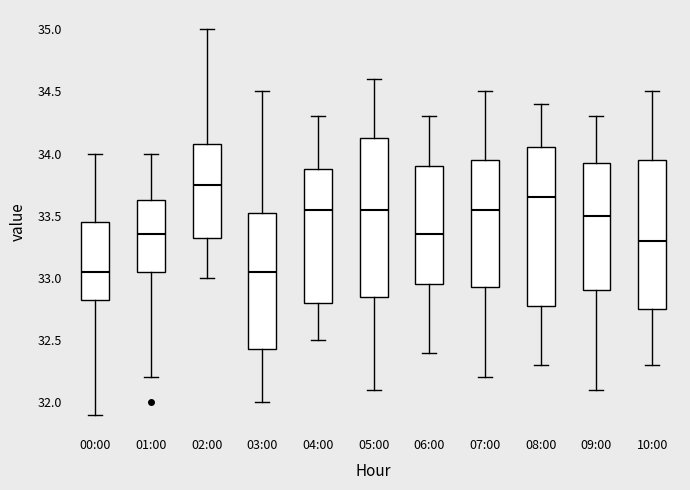

Reading left to right, transcribe this box plot: for each box, give where its median line is, the range the box spans, and where its two whiskers end, as read against the y-axis. The values are not printed on the chart, so give them approximately, as read against the axis.

00:00: median 33.05, box 32.85 to 33.45, whiskers 31.90 to 34.00
01:00: median 33.35, box 33.05 to 33.65, whiskers 32.20 to 34.00
02:00: median 33.75, box 33.35 to 34.10, whiskers 33.00 to 35.00
03:00: median 33.05, box 32.45 to 33.55, whiskers 32.00 to 34.50
04:00: median 33.55, box 32.80 to 33.90, whiskers 32.50 to 34.30
05:00: median 33.55, box 32.85 to 34.15, whiskers 32.10 to 34.60
06:00: median 33.35, box 32.95 to 33.90, whiskers 32.40 to 34.30
07:00: median 33.55, box 32.95 to 33.95, whiskers 32.20 to 34.50
08:00: median 33.65, box 32.80 to 34.05, whiskers 32.30 to 34.40
09:00: median 33.50, box 32.90 to 33.95, whiskers 32.10 to 34.30
10:00: median 33.30, box 32.75 to 33.95, whiskers 32.30 to 34.50